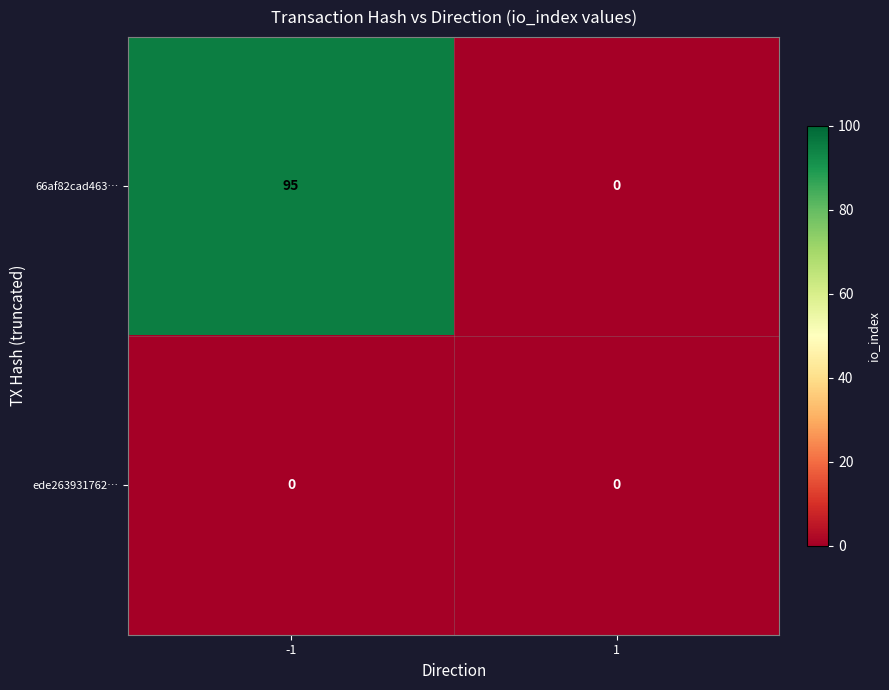

List the labels in order of 66af82cad463… value, largest first.

-1, 1